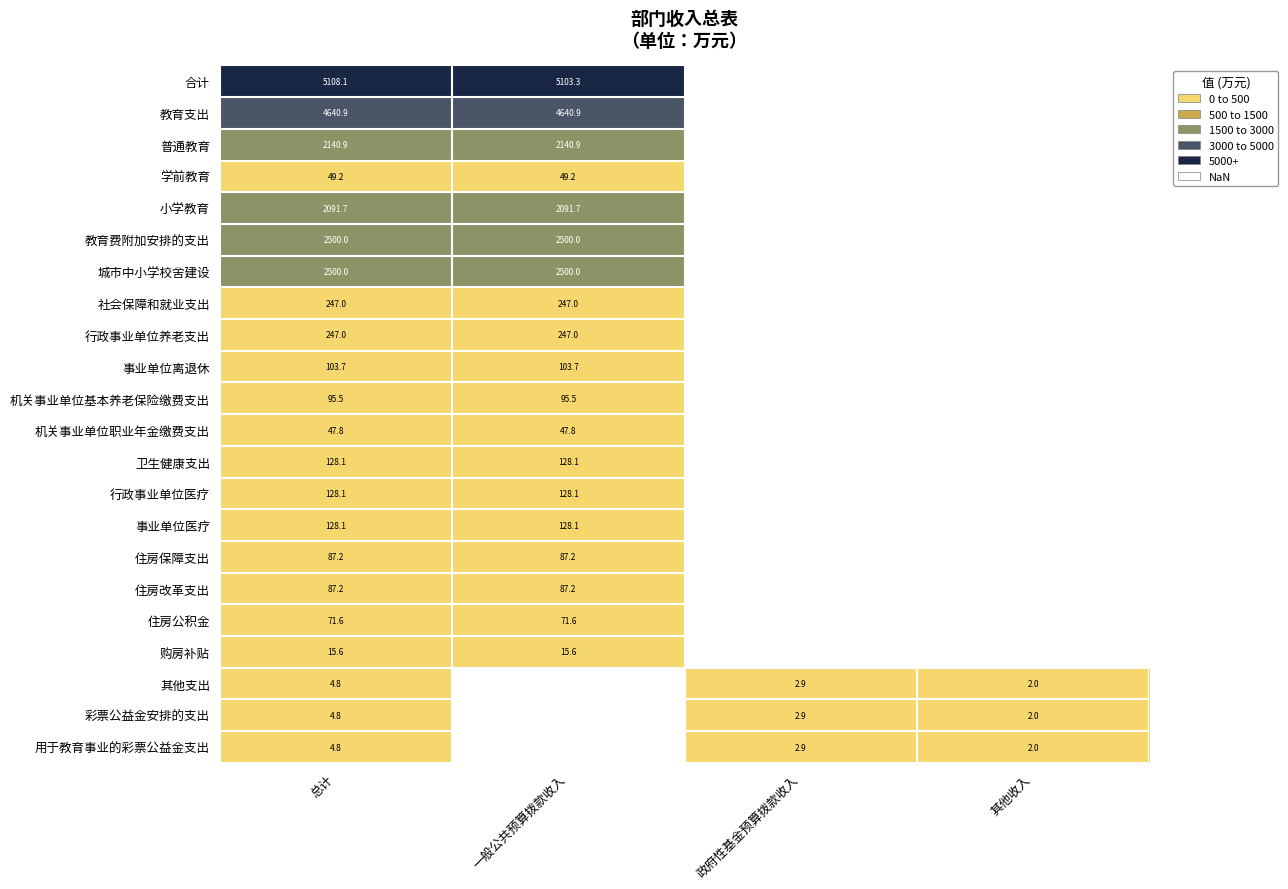

Which label corresponds to the largest value in the chart?

总计